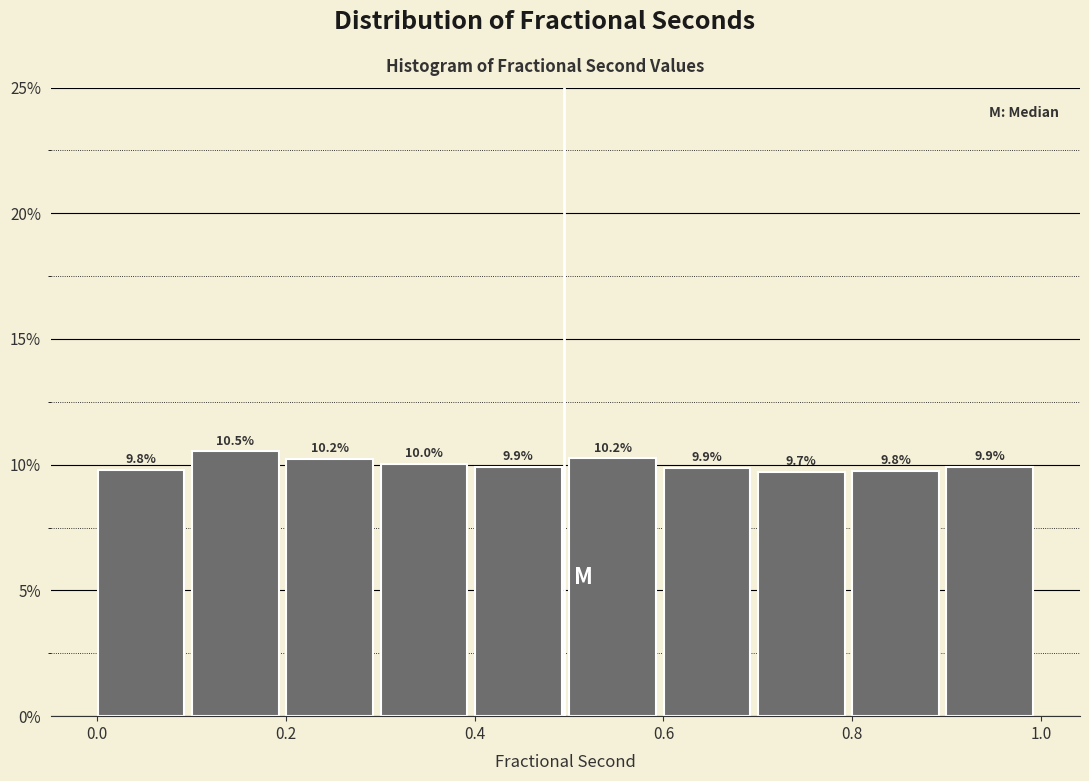

What is the height of the bar covering 0.3 to 0.4 on the x-axis? The bar edges are not printed on the chart, so give them approximately, as read against the axis.

10.0